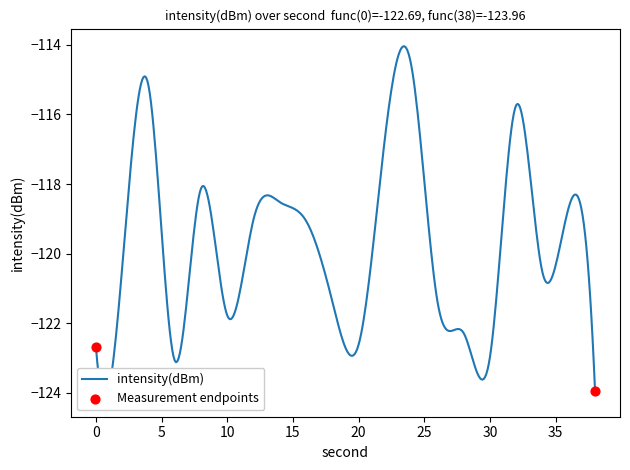

Between 0 and 8, which is larger?

8